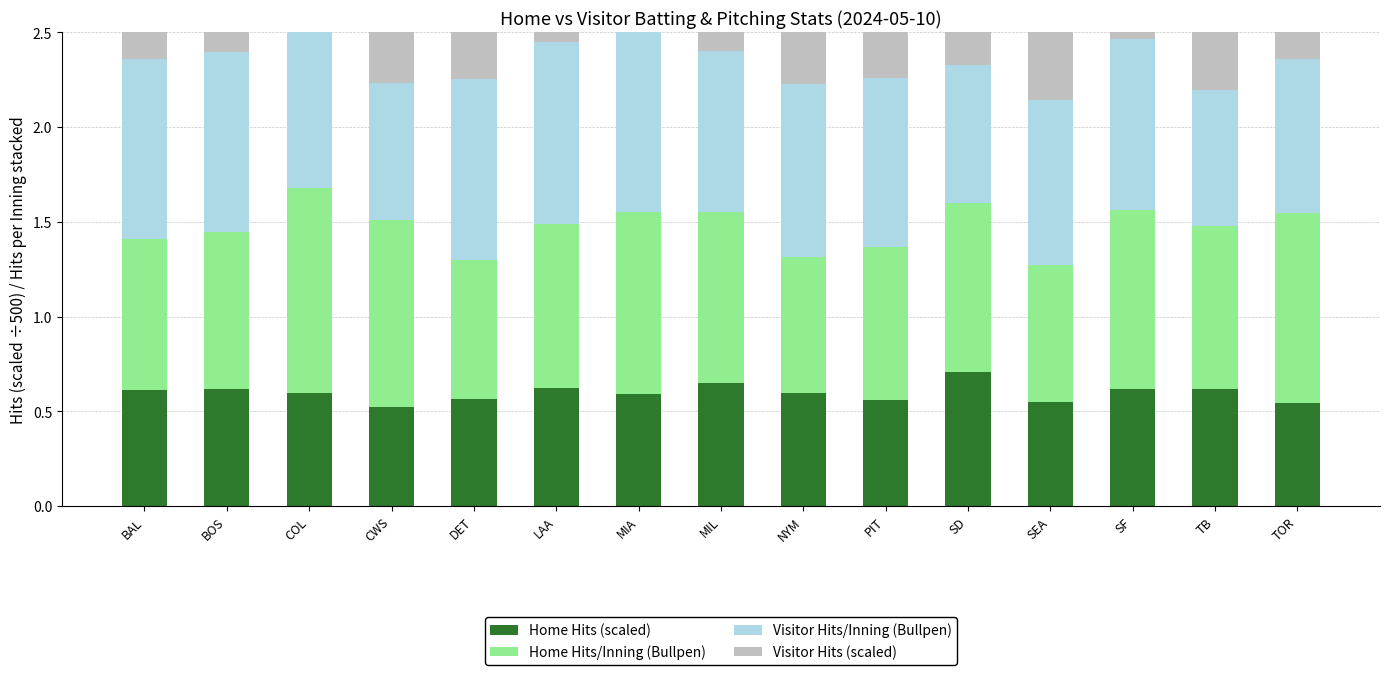

What is the spread (max minus min) of values at SF?

0.4